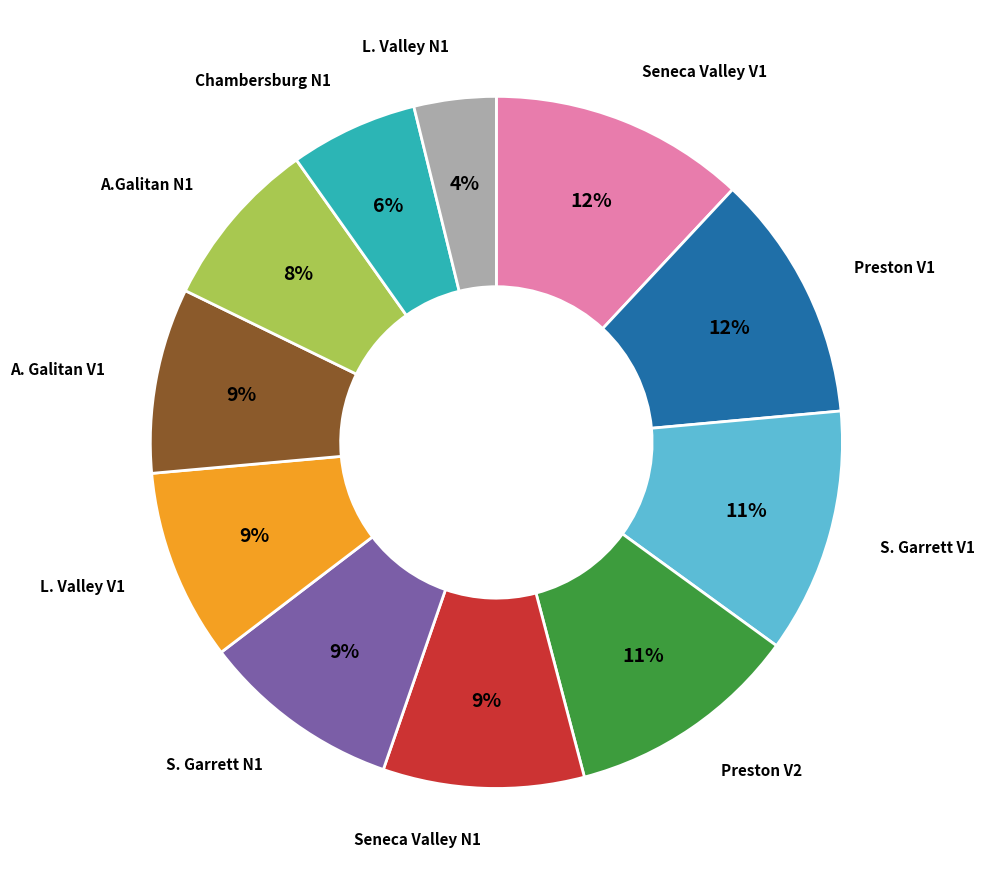

Does any single category account for the majority?

No